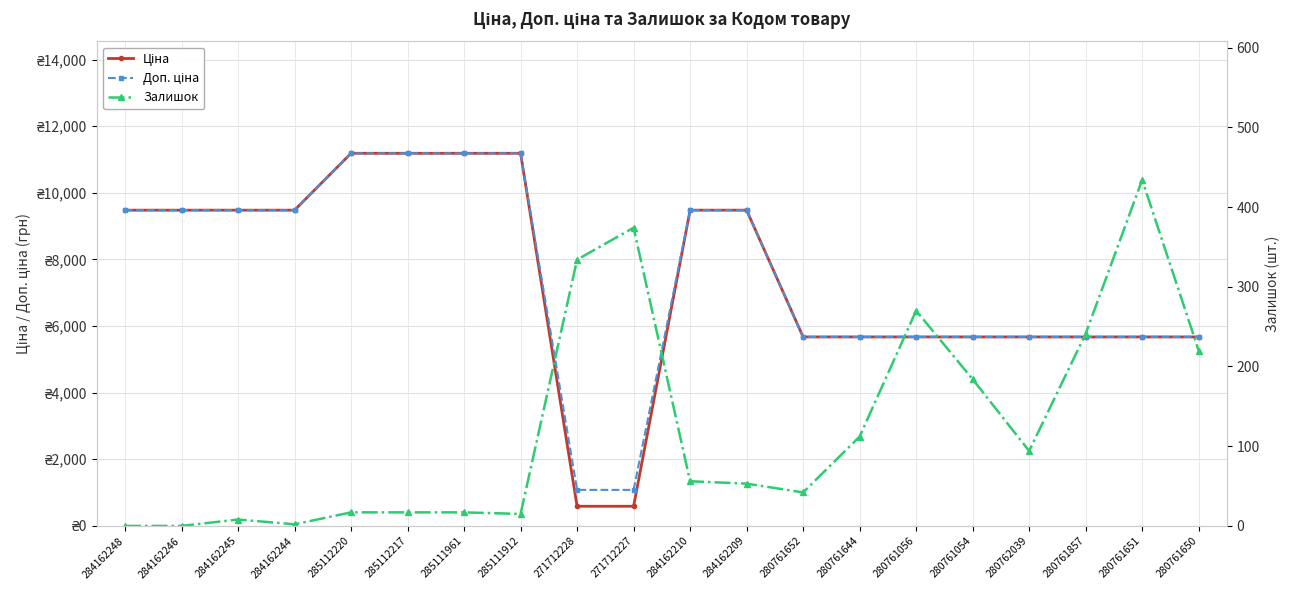

What is the label of the 18th point from the right?

284162245